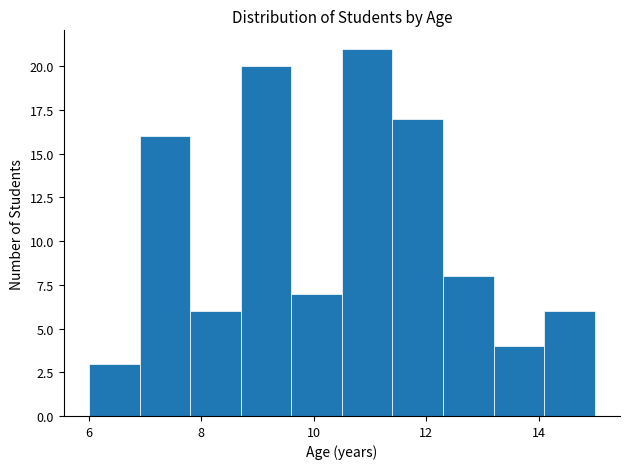

Reading left to right, transcribe this chart: for each bar, give the range it covers on the x-axis and its height. Neither the bar edges nor the heights are printed on the chart, so give them approximately, as read against the axes.

6.0 to 6.9: 3
6.9 to 7.8: 16
7.8 to 8.7: 6
8.7 to 9.6: 20
9.6 to 10.5: 7
10.5 to 11.4: 21
11.4 to 12.3: 17
12.3 to 13.2: 8
13.2 to 14.1: 4
14.1 to 15.0: 6